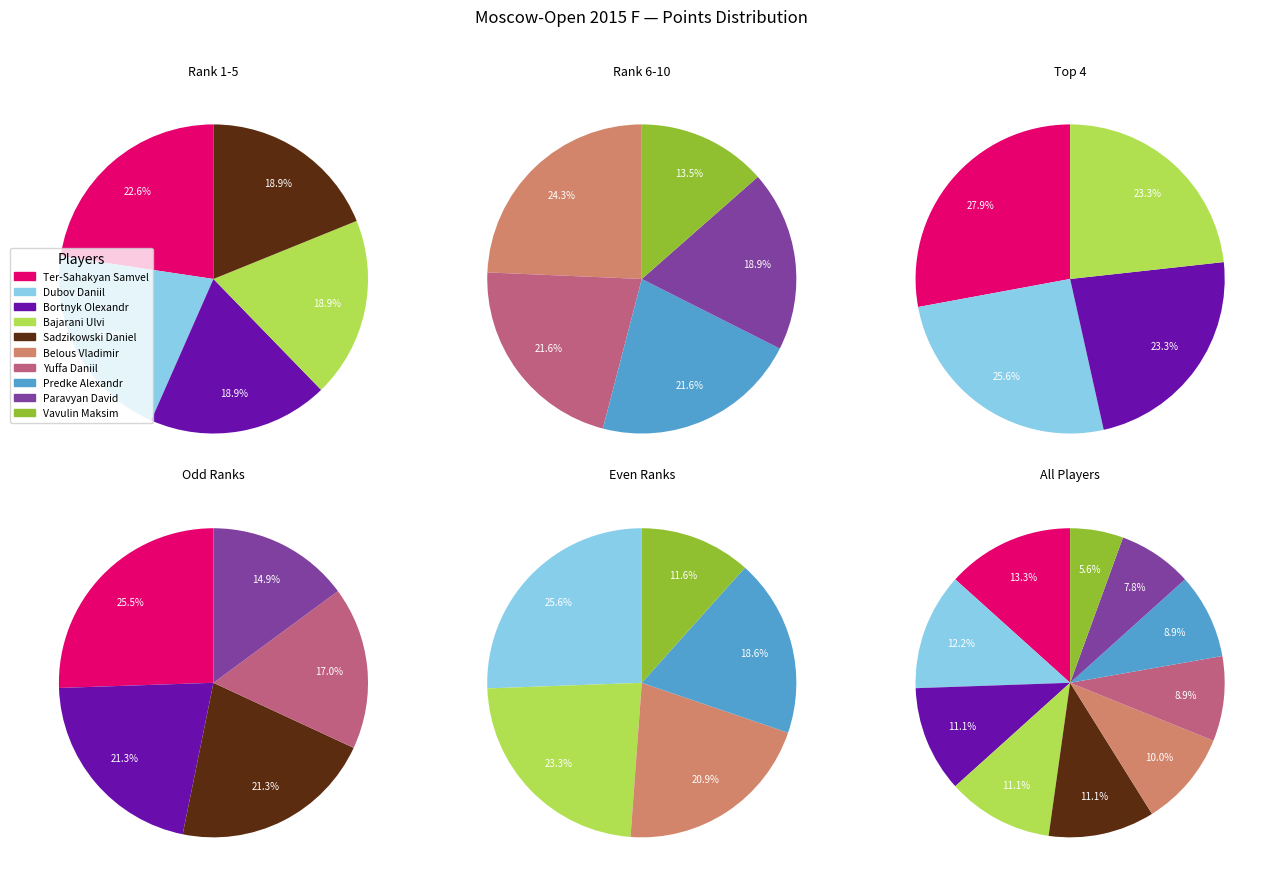

What is the ratio of the value at Paravyan David to the value at Ter-Sahakyan Samvel?

0.6